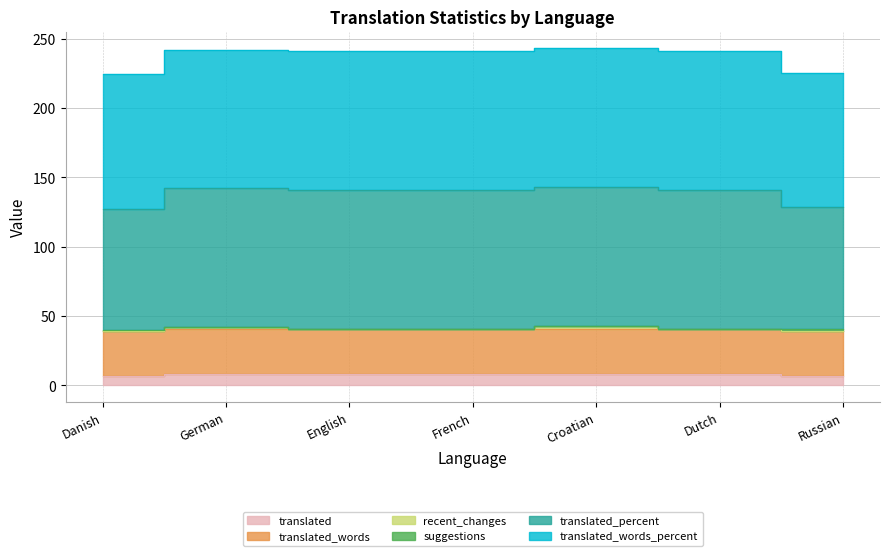

What is the difference between the translated values at Dutch and Russian?

1.0